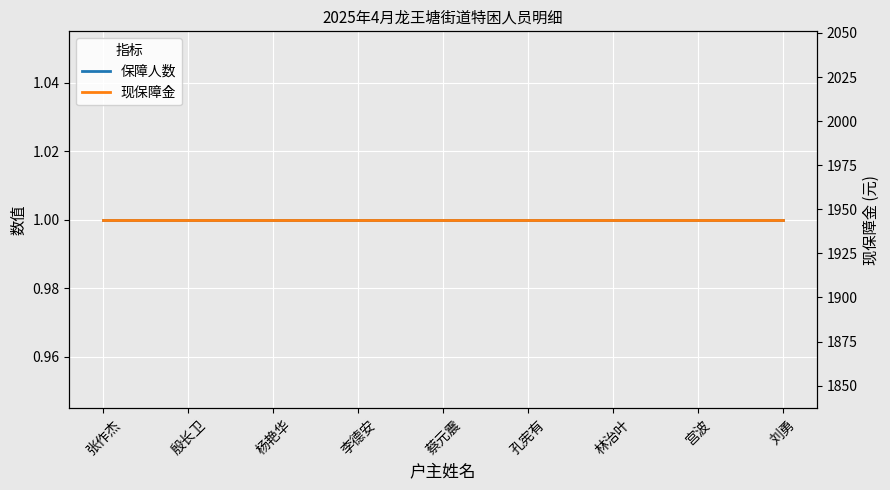

Which series changed the most between 杨艳华 and 刘勇?

保障人数